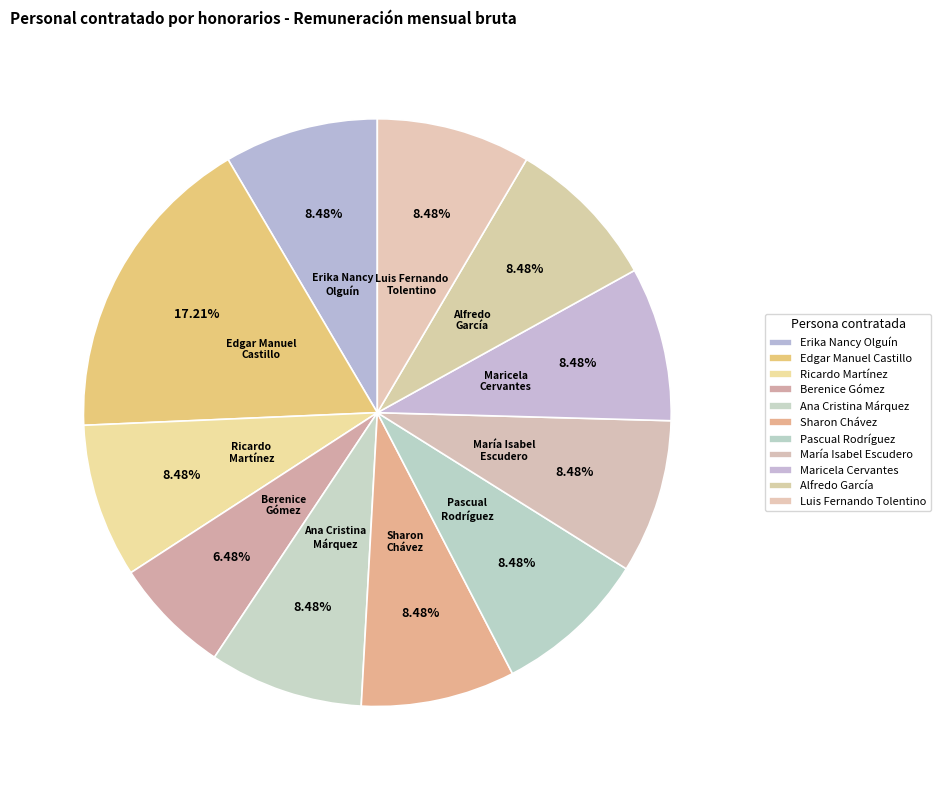

Count the number of slices in the pie.

11